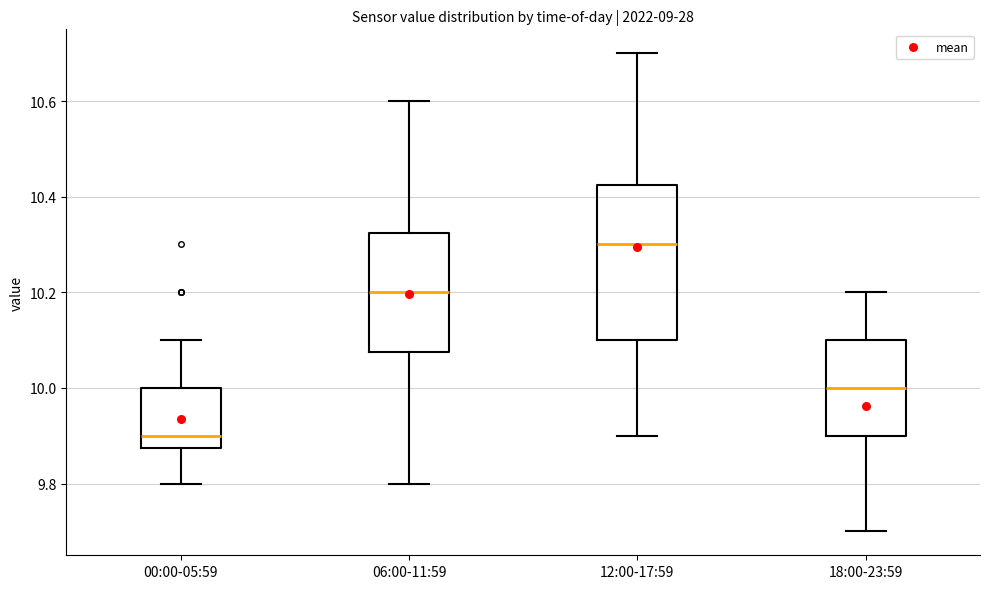

Reading left to right, transcribe this box plot: for each box, give where its median line is, the range the box spans, and where its two whiskers end, as read against the y-axis. The values are not printed on the chart, so give them approximately, as read against the axis.

00:00-05:59: median 9.90, box 9.88 to 10.00, whiskers 9.80 to 10.10
06:00-11:59: median 10.20, box 10.08 to 10.32, whiskers 9.80 to 10.60
12:00-17:59: median 10.30, box 10.10 to 10.42, whiskers 9.90 to 10.70
18:00-23:59: median 10.00, box 9.90 to 10.10, whiskers 9.70 to 10.20